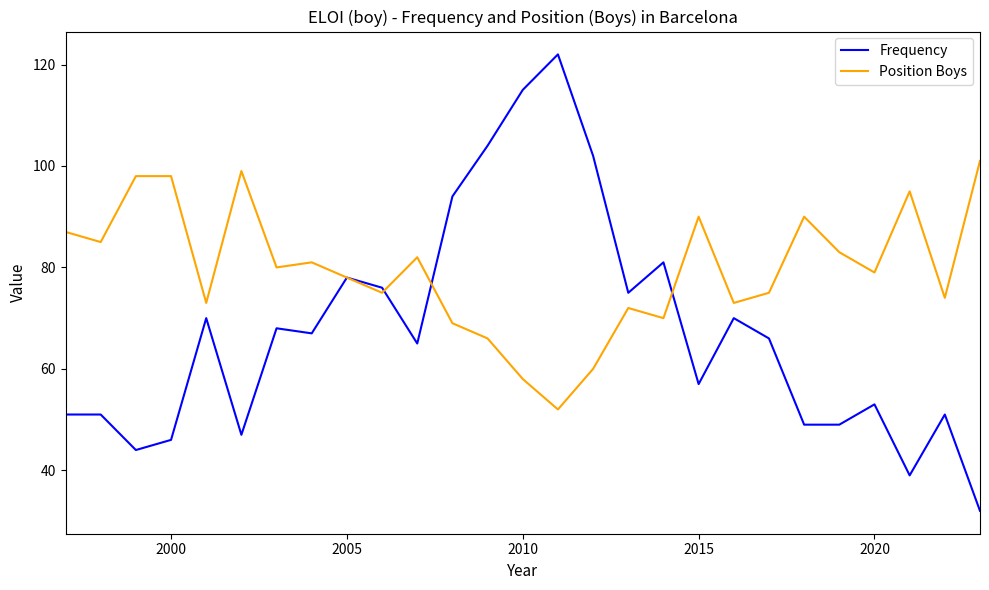

Which series has the widest spread of values?

Frequency